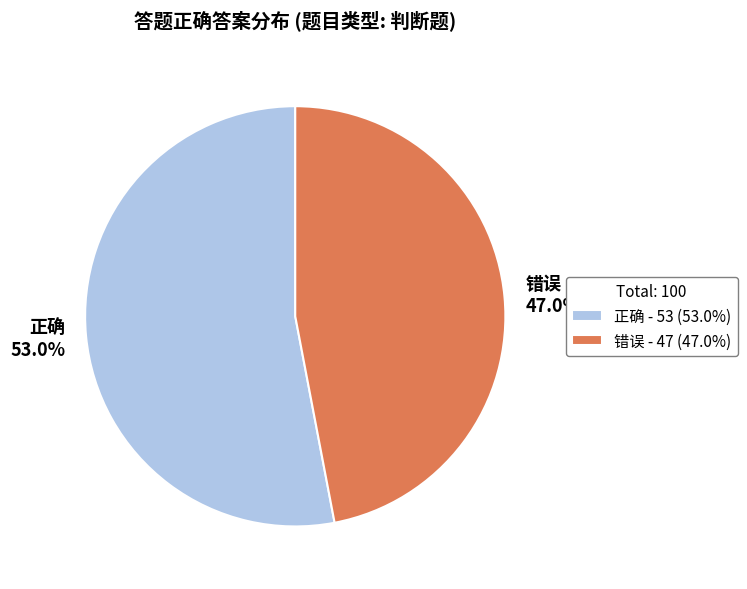

To the nearest percent, what is the combined percentage of 错误 and 正确?

100%